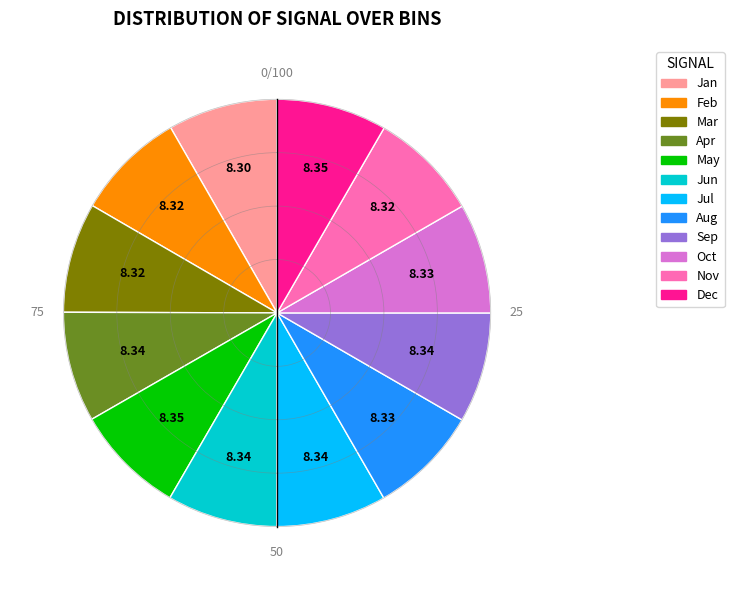

Is there any slice that represents more than half of the pie?

No